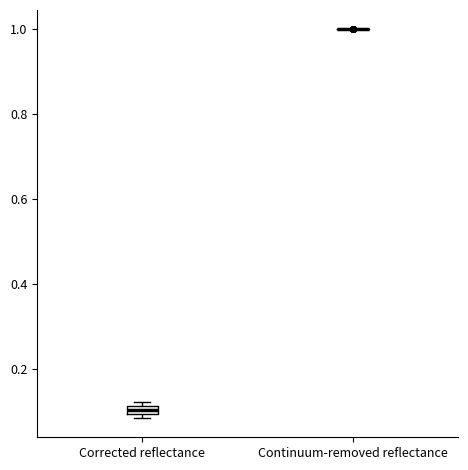

Where is the upper edge of the box for Corrected reflectance on the y-axis? The values are not printed on the chart, so give them approximately, as read against the axis.

0.12